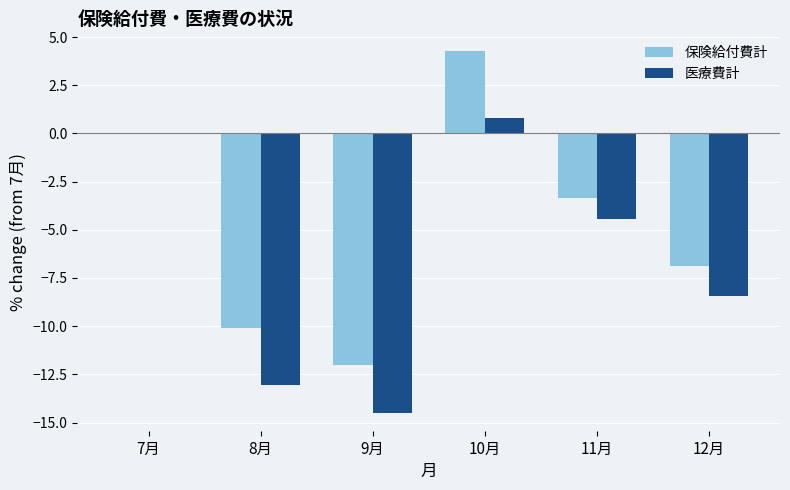

Where does the 保険給付費計 series first go above -3?

7月